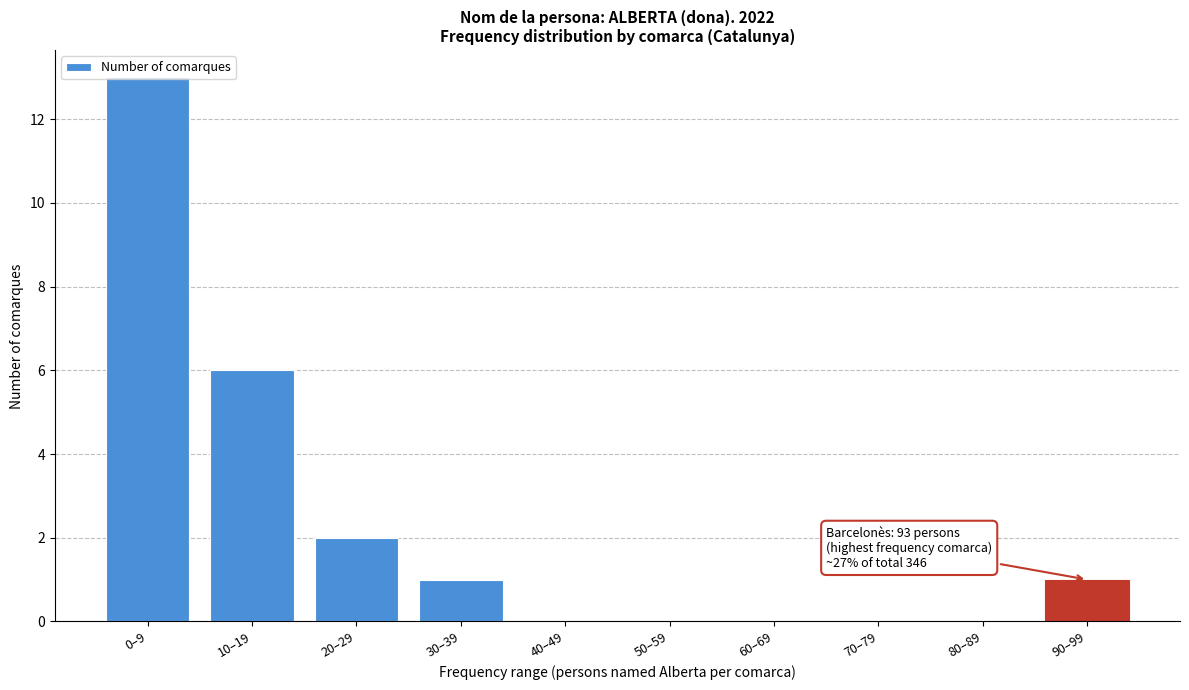

The value at 0–9 is 20. True or false?

False